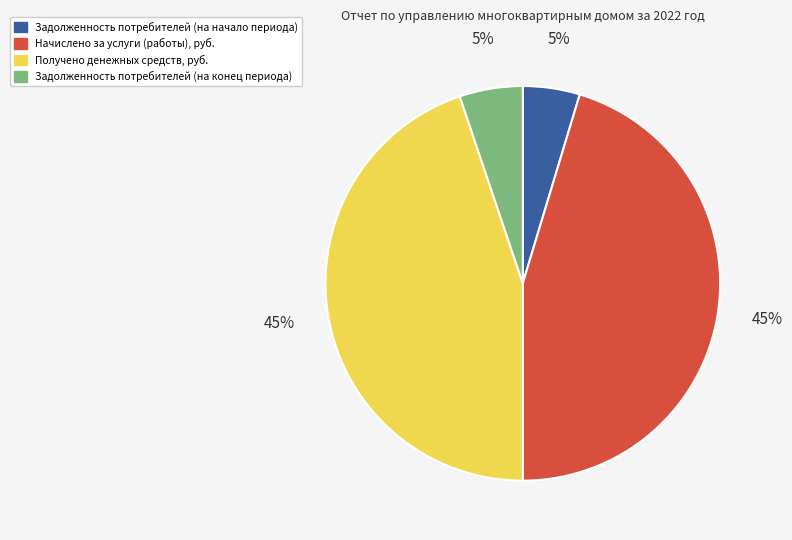

What is the ratio of the value at Задолженность потребителей (на конец периода) to the value at Начислено за услуги (работы), руб.?

0.1